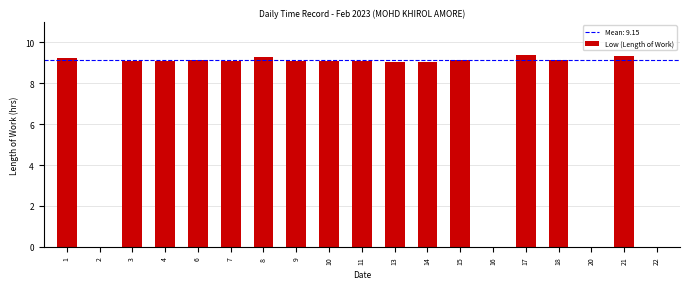

Reading left to right, list all the values displayed in this chart.

1=9.2	2=0.0	3=9.1	4=9.1	6=9.1	7=9.1	8=9.3	9=9.1	10=9.1	11=9.1	13=9.0	14=9.0	15=9.1	16=0.0	17=9.4	18=9.1	20=0.0	21=9.3	22=0.0